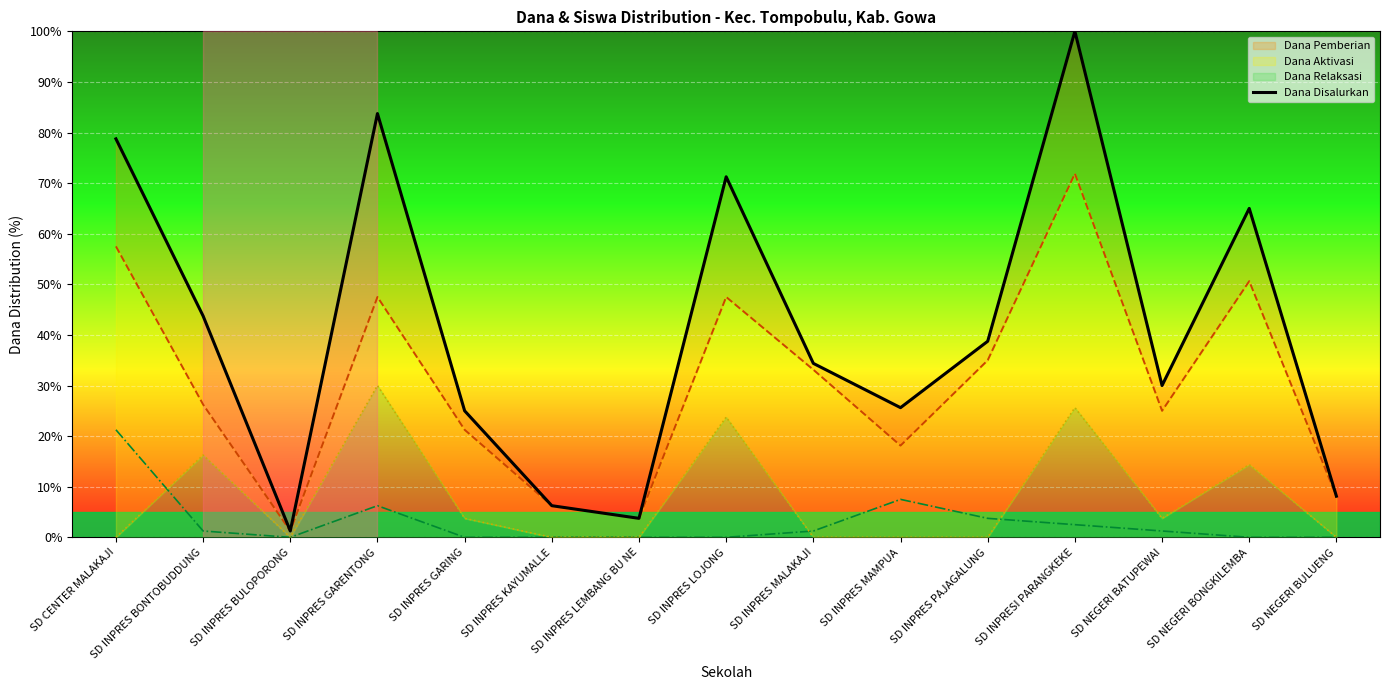

List the labels in order of Dana Relaksasi value, smallest first.

SD INPRES BULOPORONG, SD INPRES GARING, SD INPRES KAYUMALLE, SD INPRES LEMBANG BU NE, SD INPRES LOJONG, SD NEGERI BONGKILEMBA, SD NEGERI BULUENG, SD INPRES BONTOBUDDUNG, SD INPRES MALAKAJI, SD NEGERI BATUPEWAI, SD INPRESI PARANGKEKE, SD INPRES PAJAGALUNG, SD INPRES GARENTONG, SD INPRES MAMPUA, SD CENTER MALAKAJI